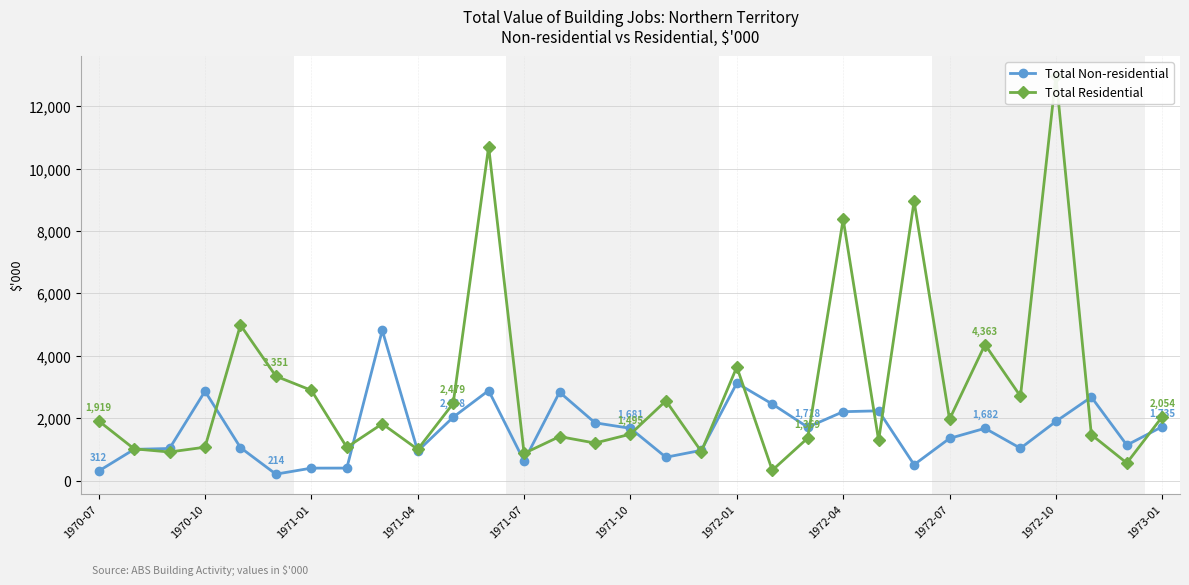

Rank the series by their average value, from highest to lowest.

Total Residential, Total Non-residential